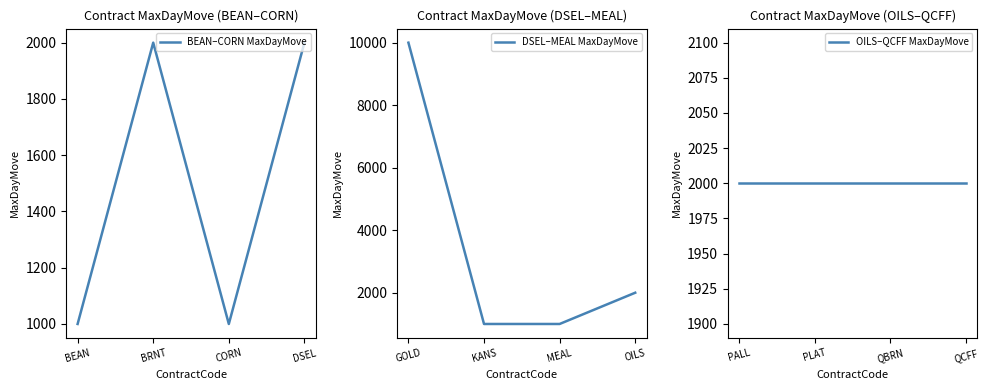

At which label is DSEL–MEAL MaxDayMove closest to 5500?

OILS